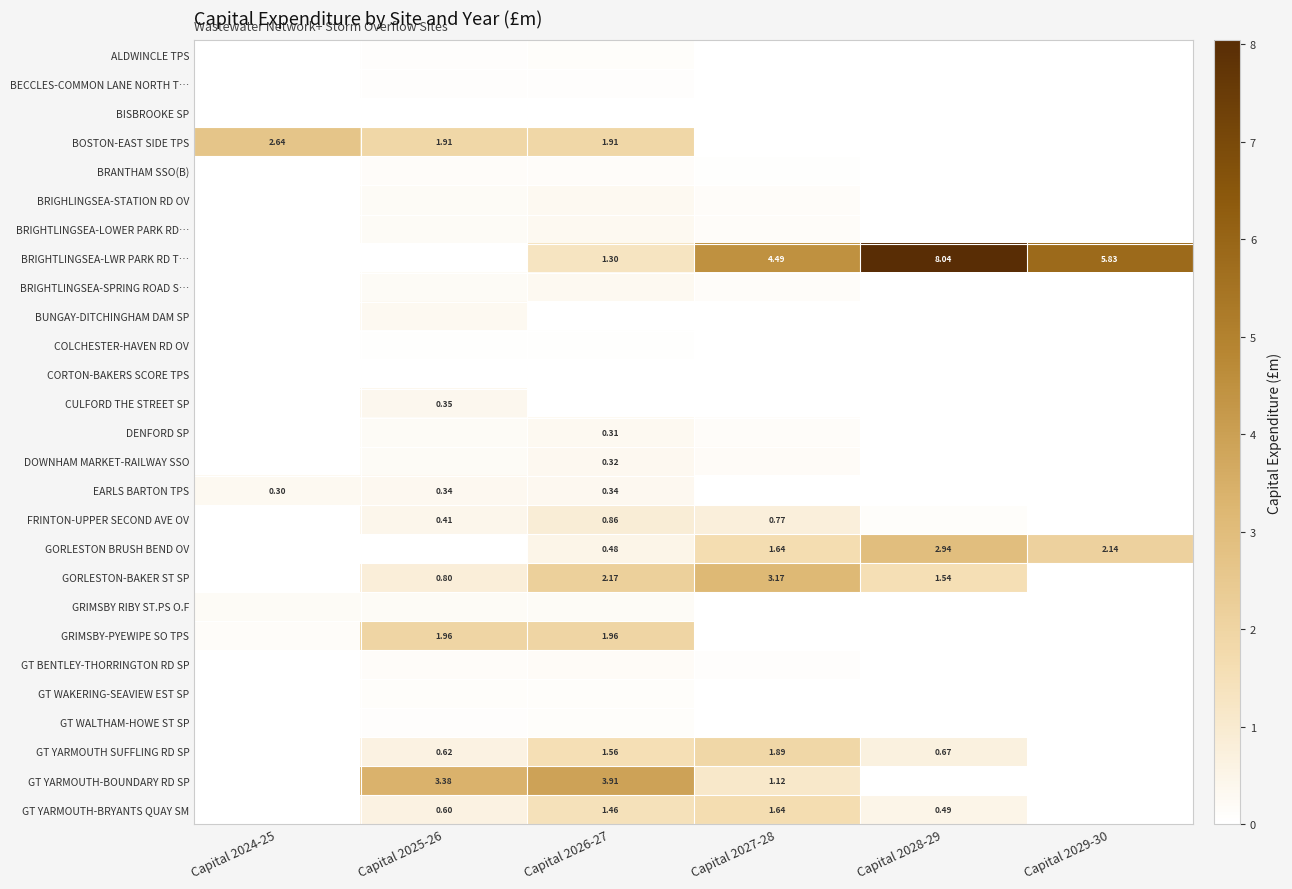

At which category does the chart reach its peak across all series?

Capital 2028-29